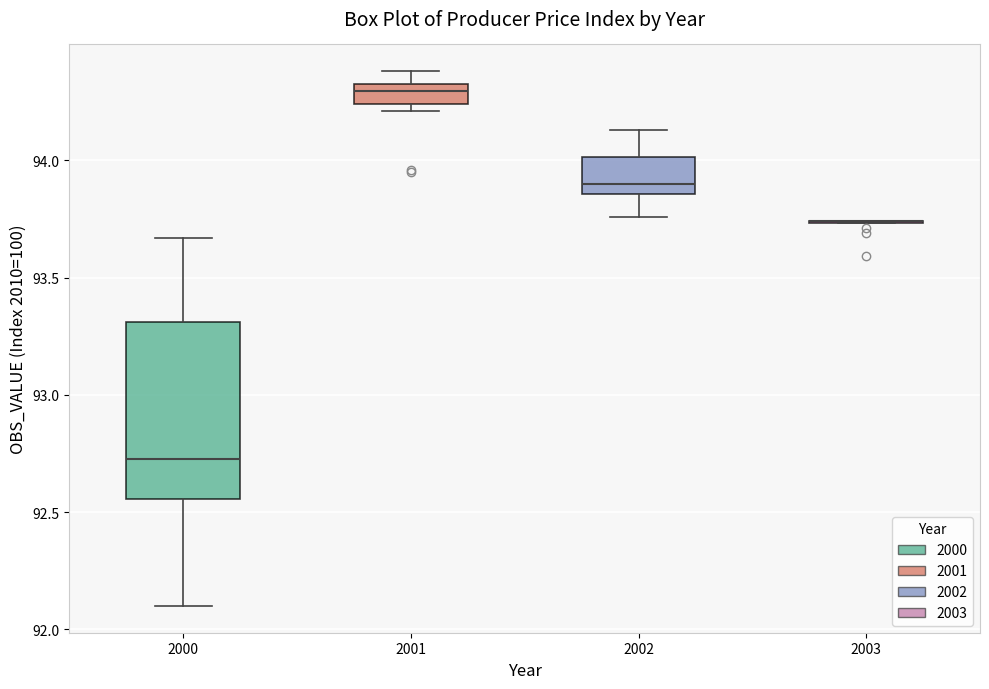

Reading left to right, transcribe this box plot: for each box, give where its median line is, the range the box spans, and where its two whiskers end, as read against the y-axis. The values are not printed on the chart, so give them approximately, as read against the axis.

2000: median 92.75, box 92.55 to 93.30, whiskers 92.10 to 93.65
2001: median 94.30, box 94.25 to 94.35, whiskers 94.20 to 94.40
2002: median 93.90, box 93.85 to 94.00, whiskers 93.75 to 94.15
2003: box collapsed to a line at 93.75, whiskers 93.75 to 93.75